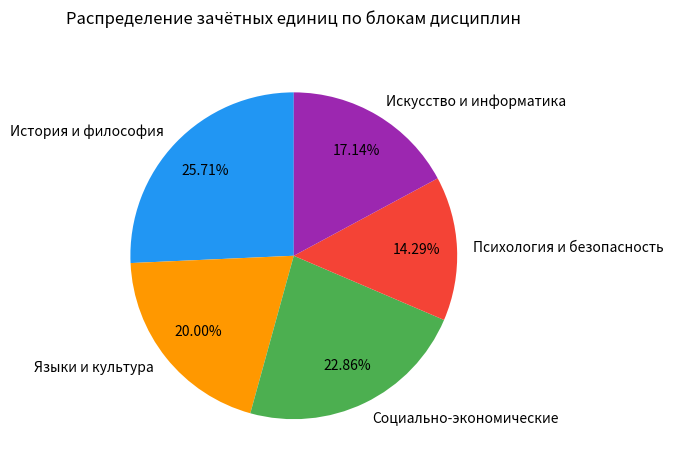

Rank the categories by value from highest to lowest.

История и философия, Социально-экономические, Языки и культура, Искусство и информатика, Психология и безопасность